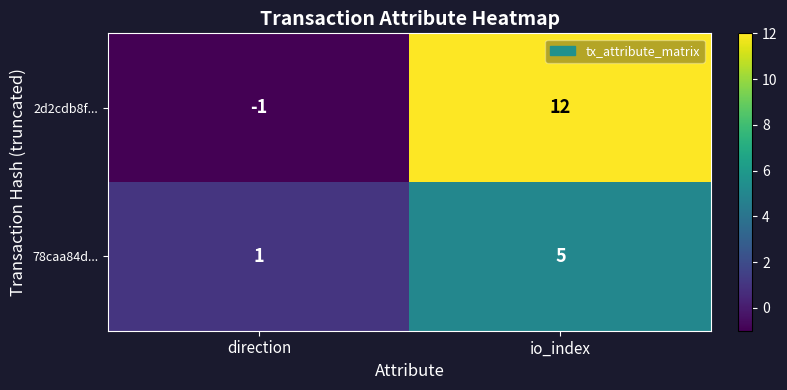

Where is 78caa84d... nearest to the value 3?

direction